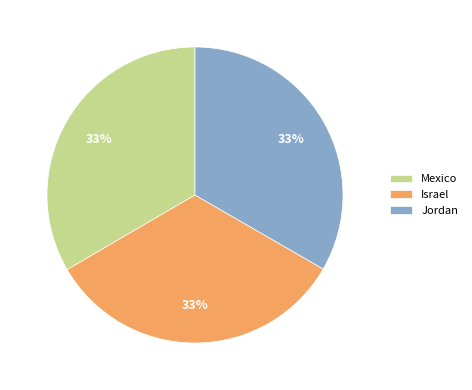

Approximately how many times larger is the value at Mexico compared to Jordan?

1.0